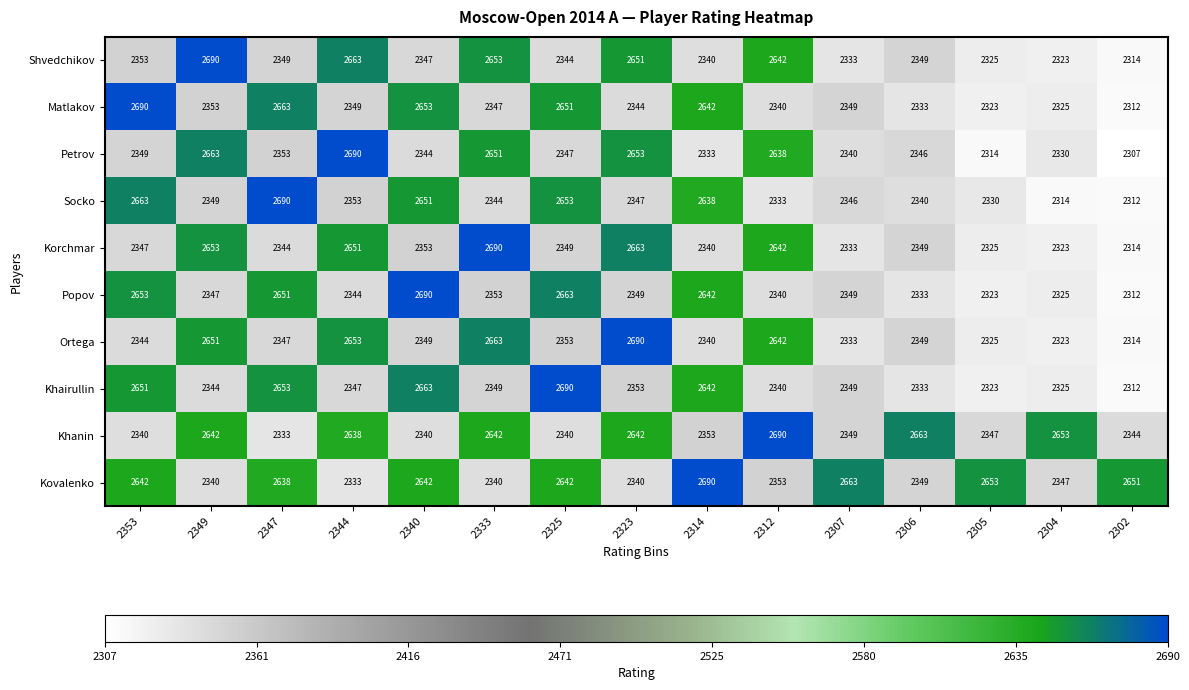

At how many categories does at least one series exceed 2526?

15